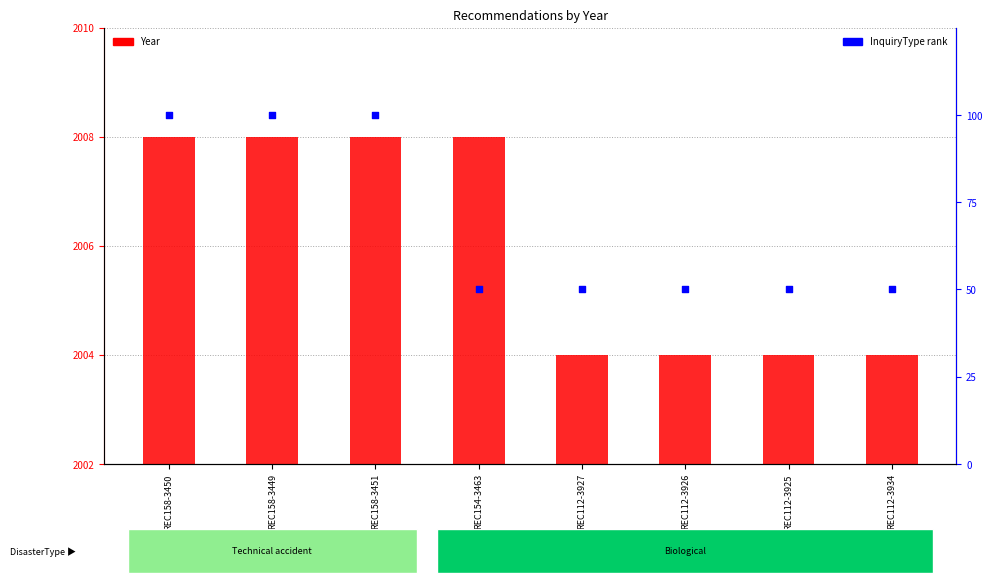

Which series contains the highest Y value?

Year